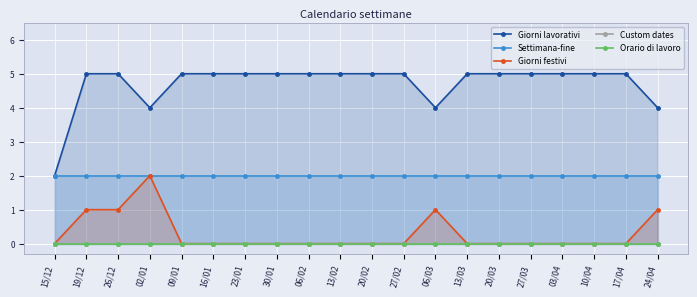

Which series has the largest total across all categories?

Giorni lavorativi